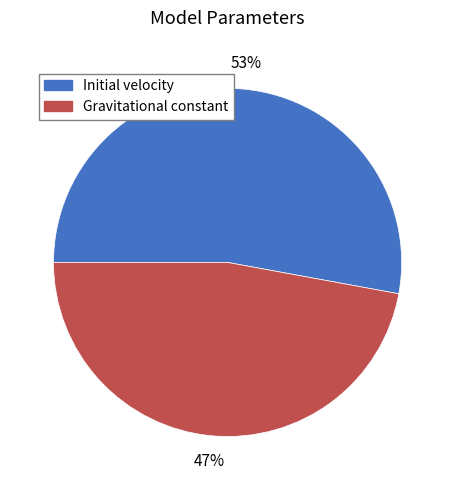

What percentage is the Initial velocity slice, to the nearest percent?

53%